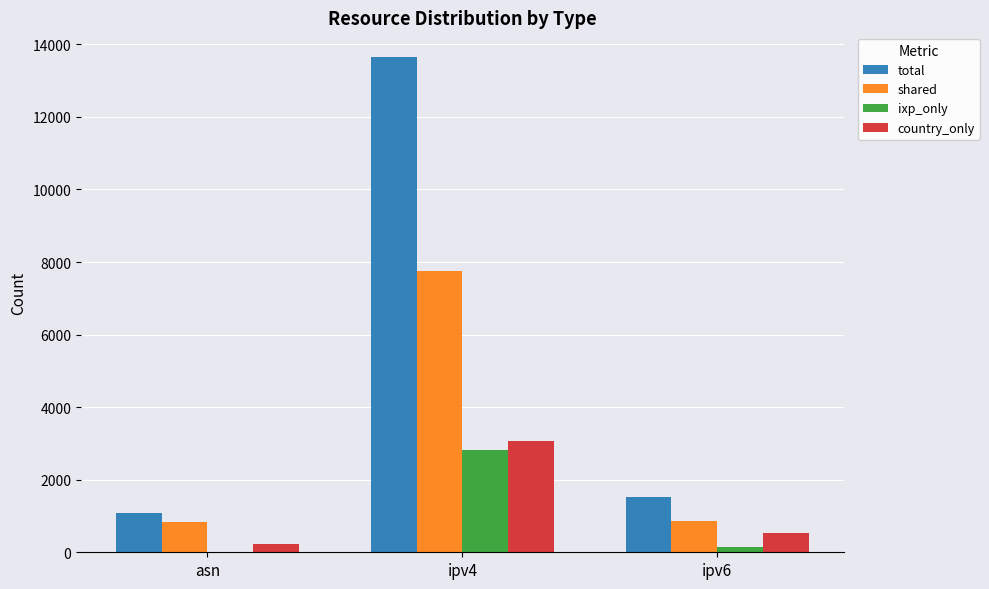

The value of shared at asn is 828. True or false?

True